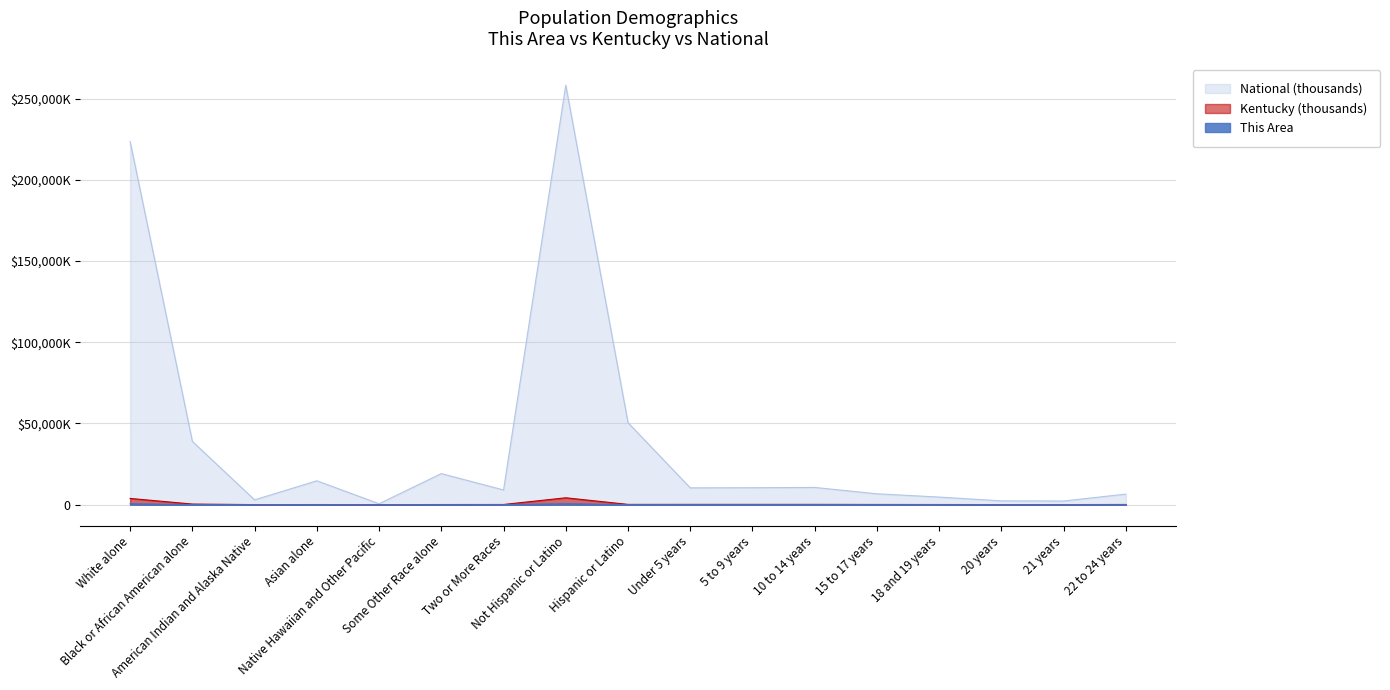

What are all the series names shown in the legend?

National (thousands), Kentucky (thousands), This Area